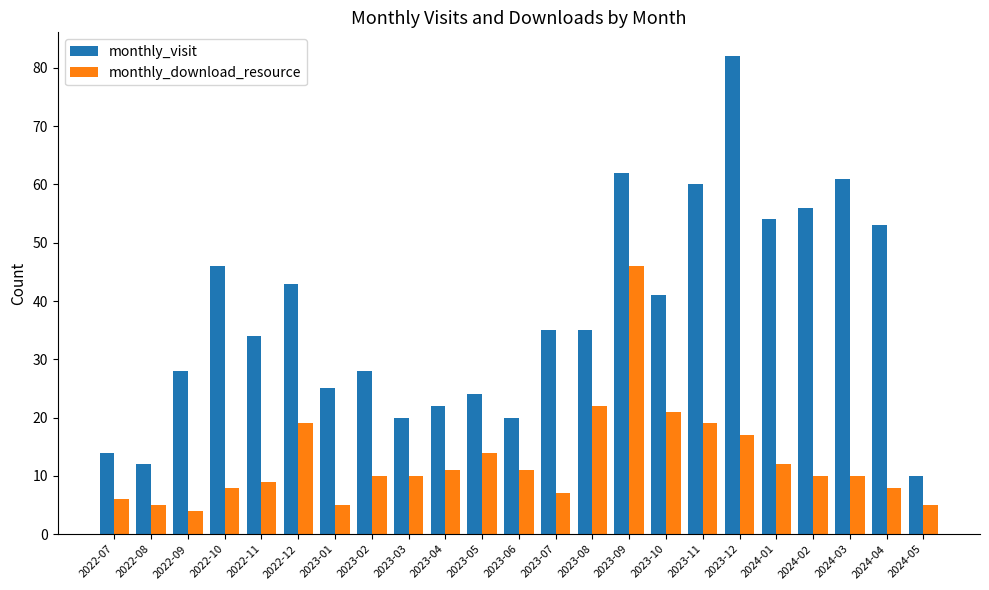

What is the difference between the highest and lowest values at 2022-11?

25